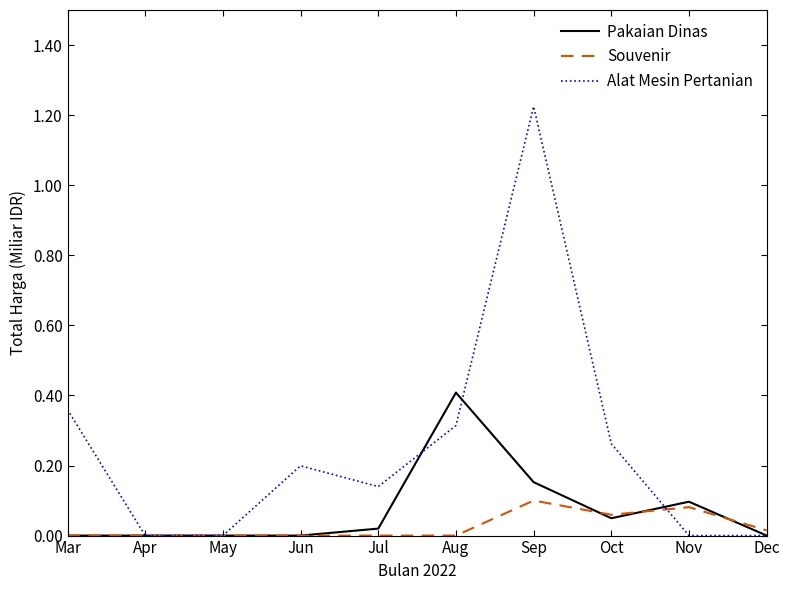

How many categories are shown in the chart?

10